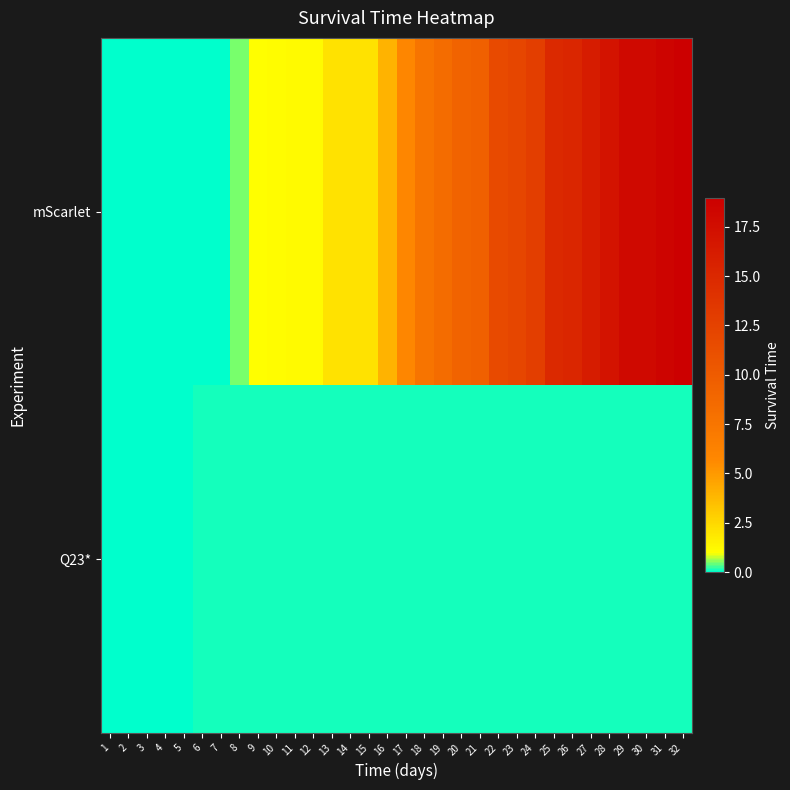

Reading left to right, what are all the values shown in this chart?

mScarlet: 1=0.0	2=0.0	3=0.0	4=0.0	5=0.0	6=0.1	7=0.1	8=0.5	9=1.0	10=1.1	11=1.2	12=1.2	13=2.1	14=2.1	15=2.1	16=4.0	17=5.9	18=7.6	19=8.4	20=9.2	21=9.5	22=11.7	23=12.0	24=12.8	25=14.8	26=15.2	27=16.1	28=17.0	29=17.9	30=17.9	31=18.4	32=18.9
Q23*: 1=0.0	2=0.0	3=0.0	4=0.0	5=0.0	6=0.1	7=0.1	8=0.1	9=0.1	10=0.1	11=0.1	12=0.1	13=0.1	14=0.1	15=0.1	16=0.1	17=0.1	18=0.1	19=0.1	20=0.1	21=0.1	22=0.1	23=0.1	24=0.1	25=0.1	26=0.1	27=0.1	28=0.1	29=0.1	30=0.1	31=0.1	32=0.1